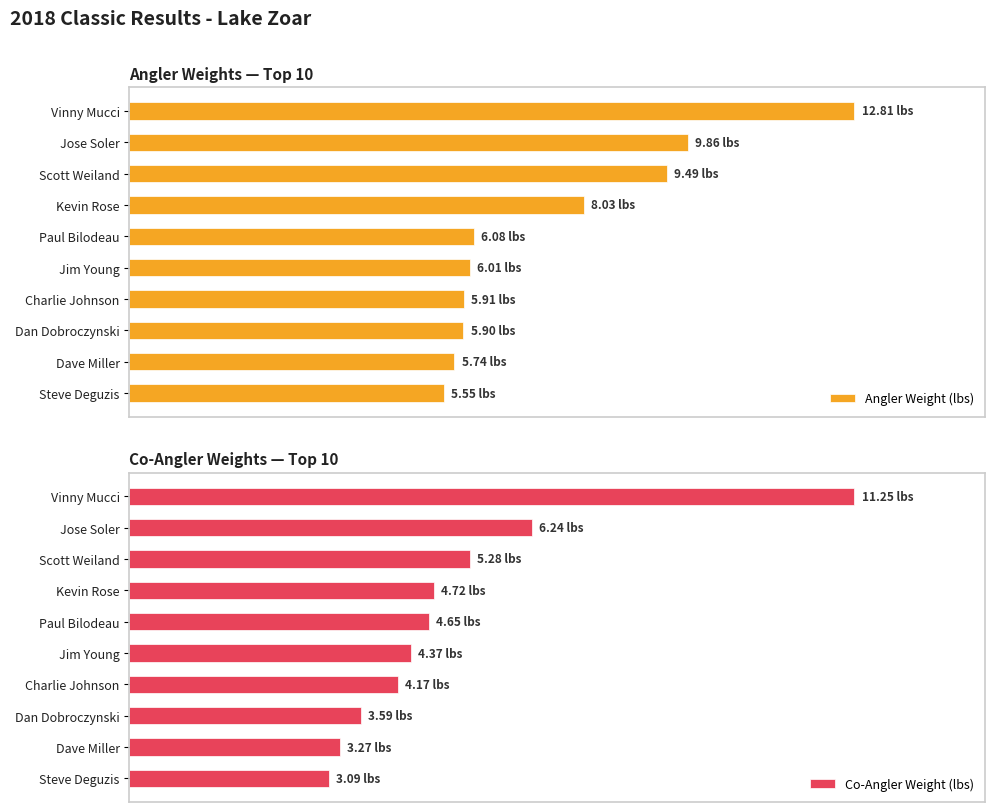

What is the difference between the second highest and second lowest values in the Co-Angler Weight (lbs) series?

3.0